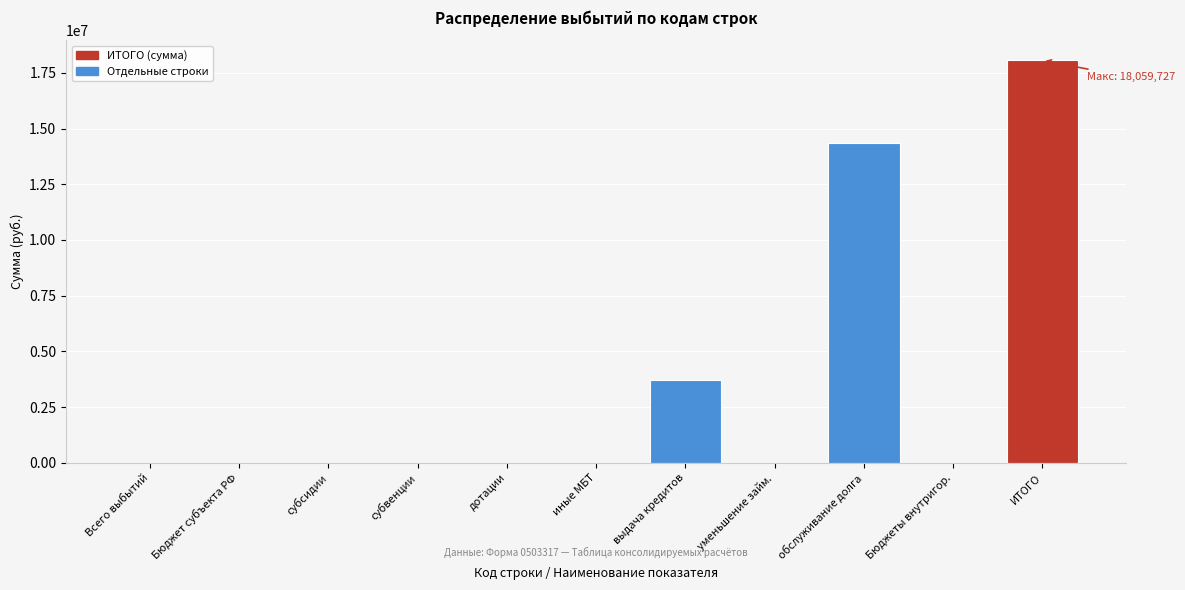

What is the maximum value shown in the chart?

18059727